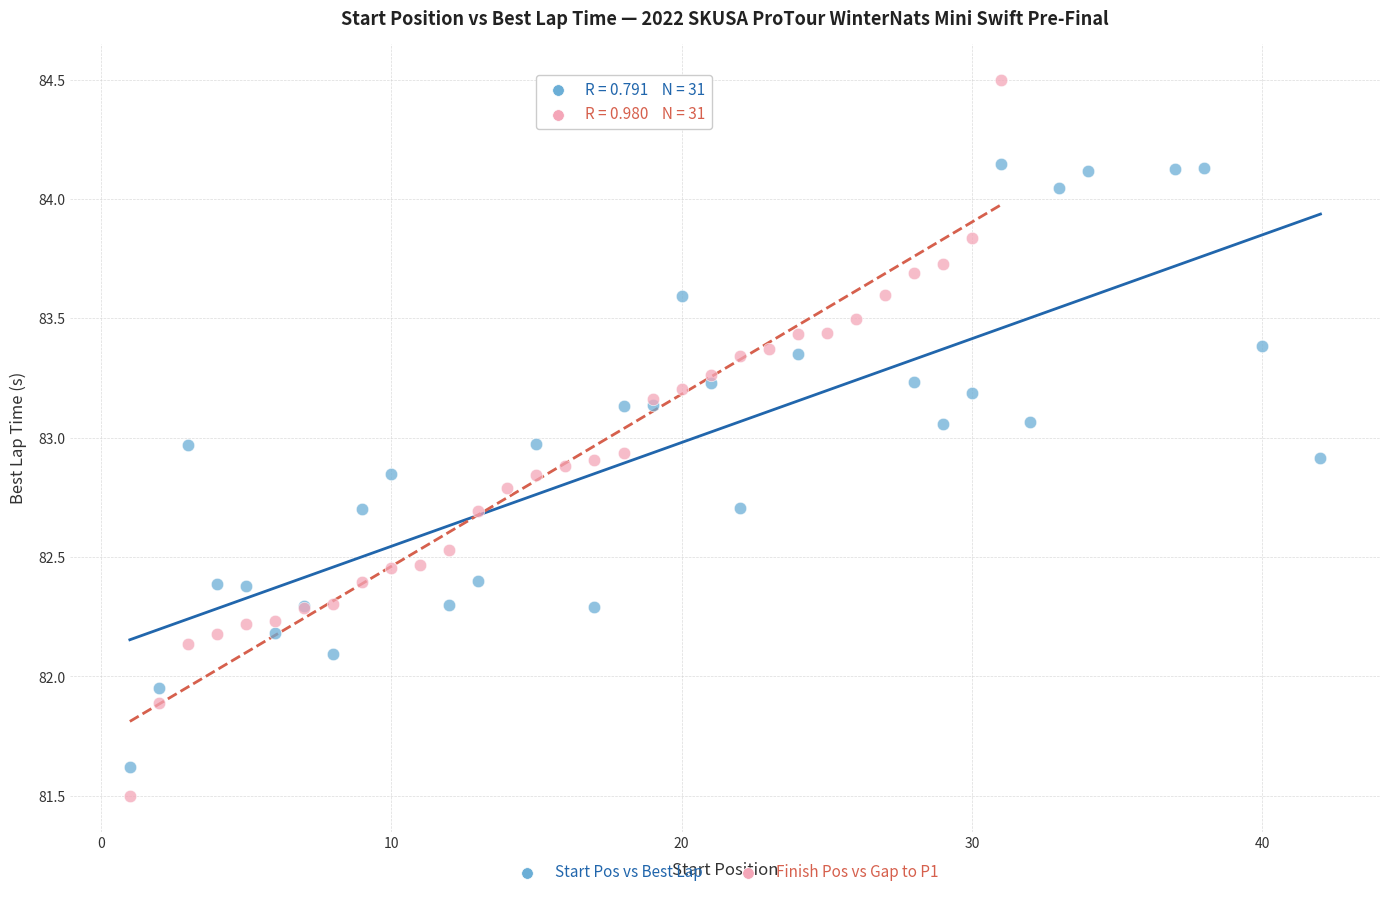

Which series reaches the maximum Y coordinate?

Finish Pos vs Gap to P1